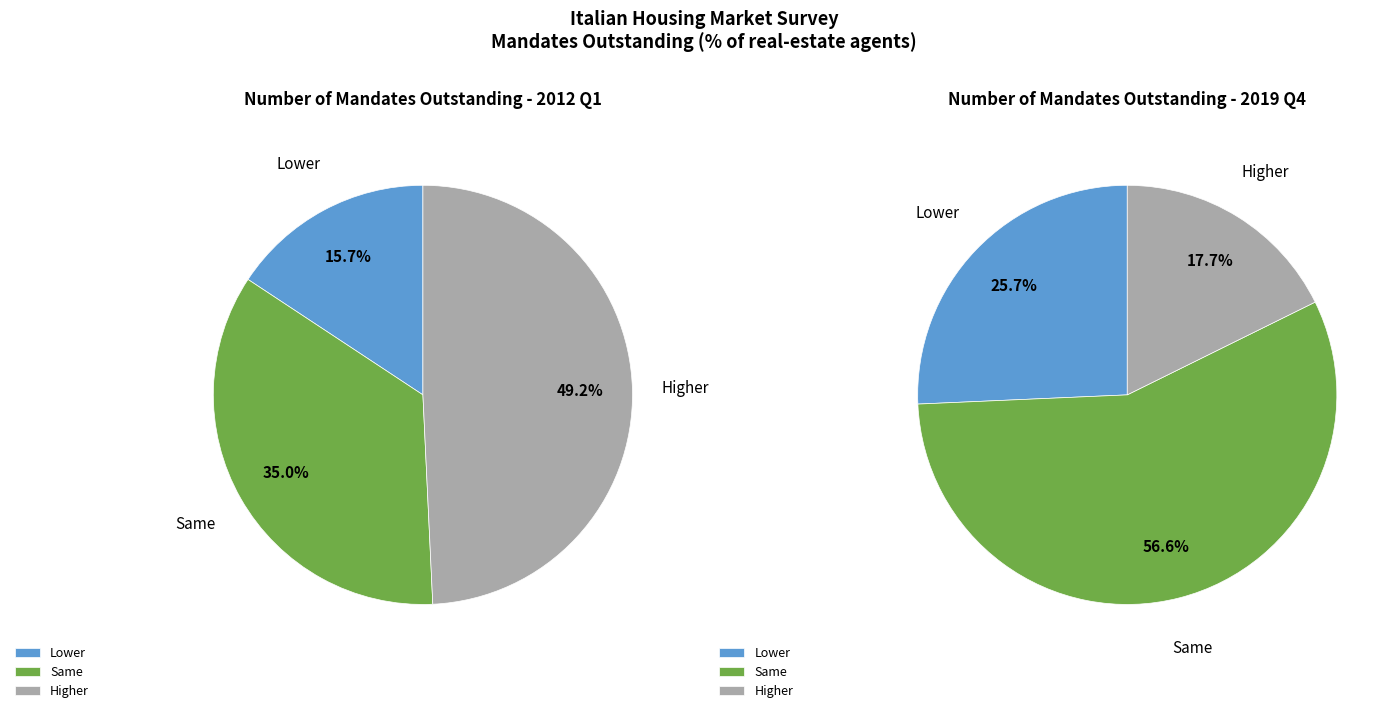

What is the smallest slice in the pie chart?

Lower